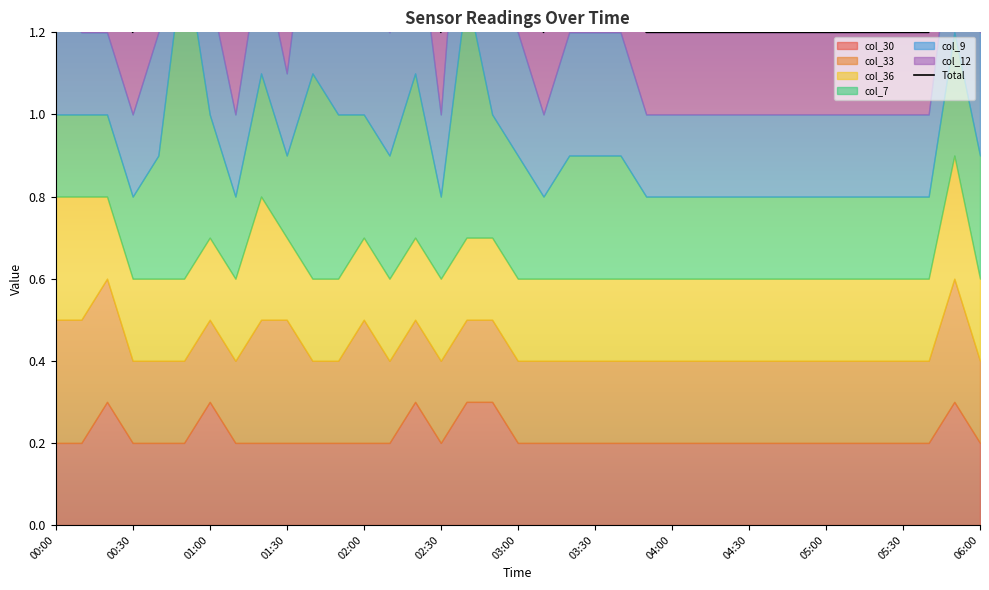

What is the value of the 2nd point from the left?

1.5